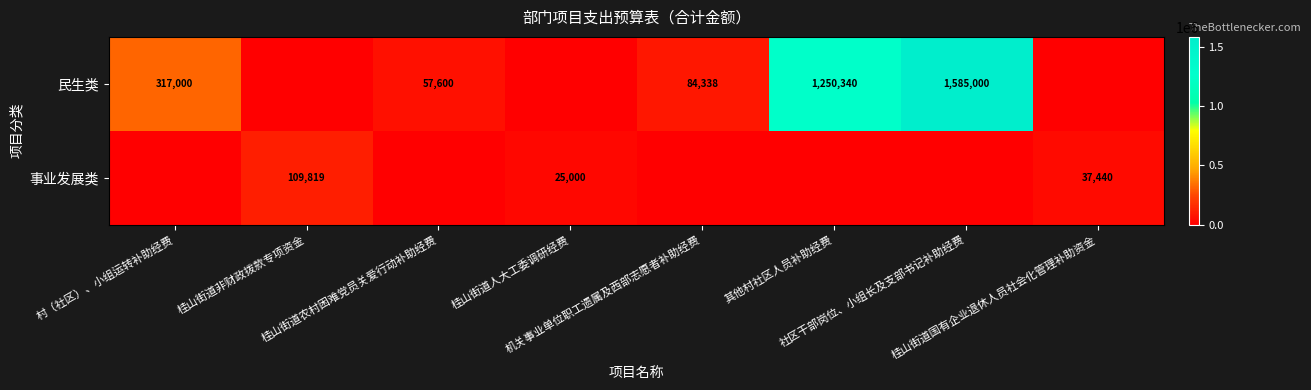

What is the difference between the maximum and minimum values in the 民生类 series?

1585000